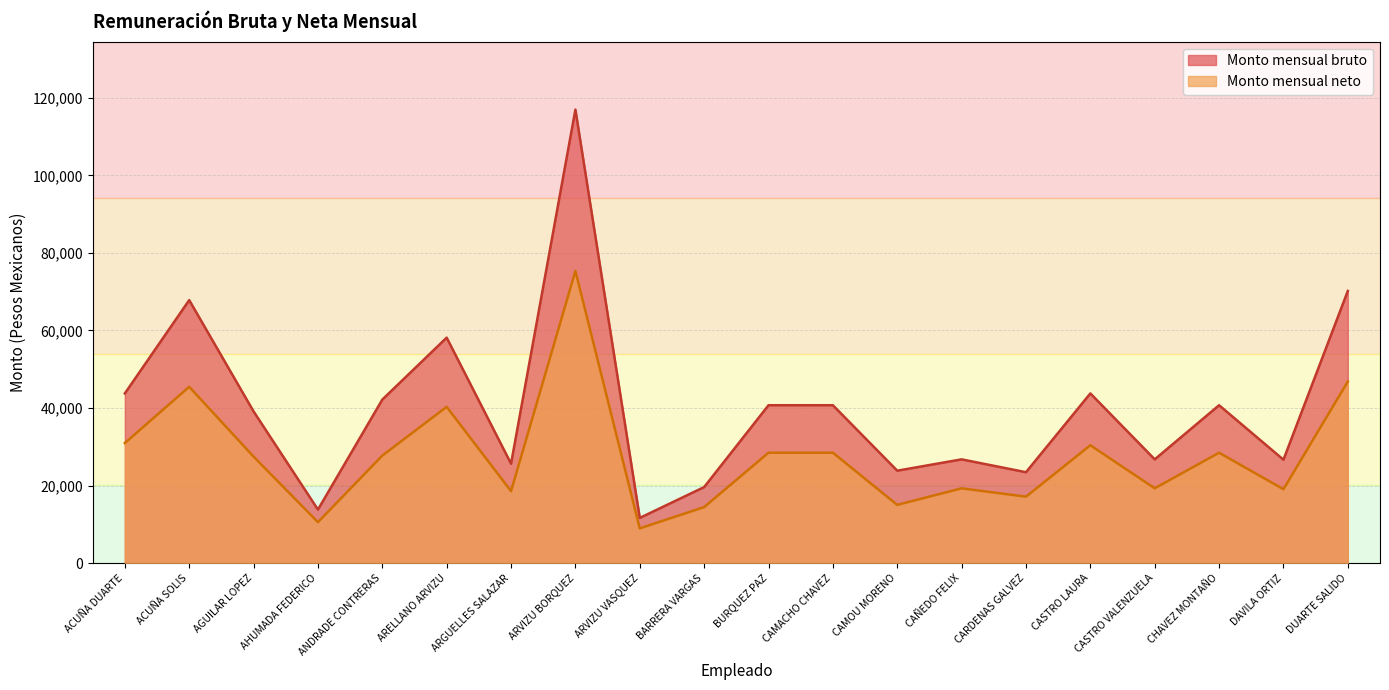

What is the minimum value shown in the chart?

8946.7